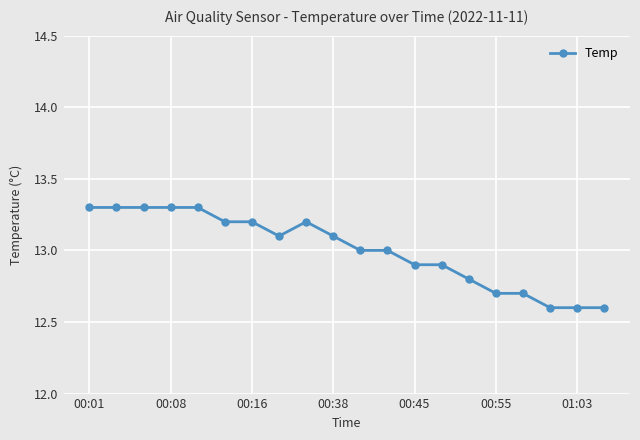

What is the value of the 12th point from the left?

13.0